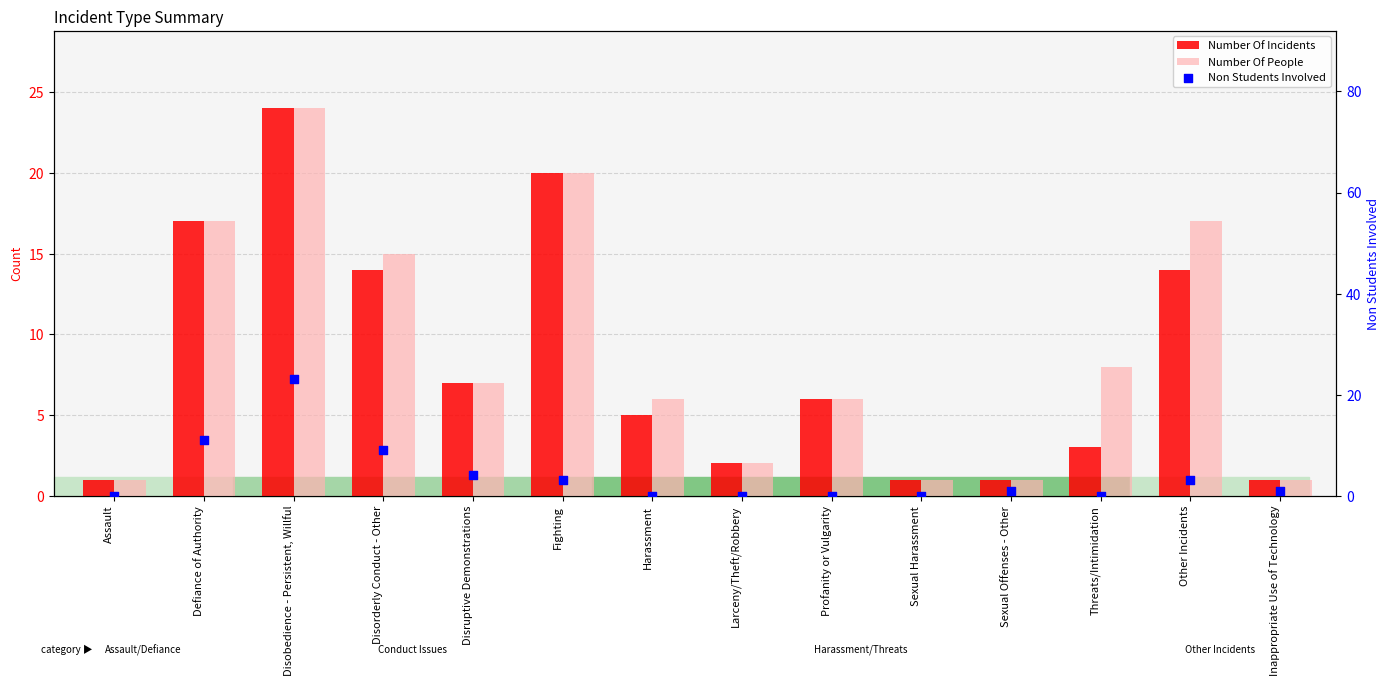

Which series has the largest total across all categories?

Number Of People